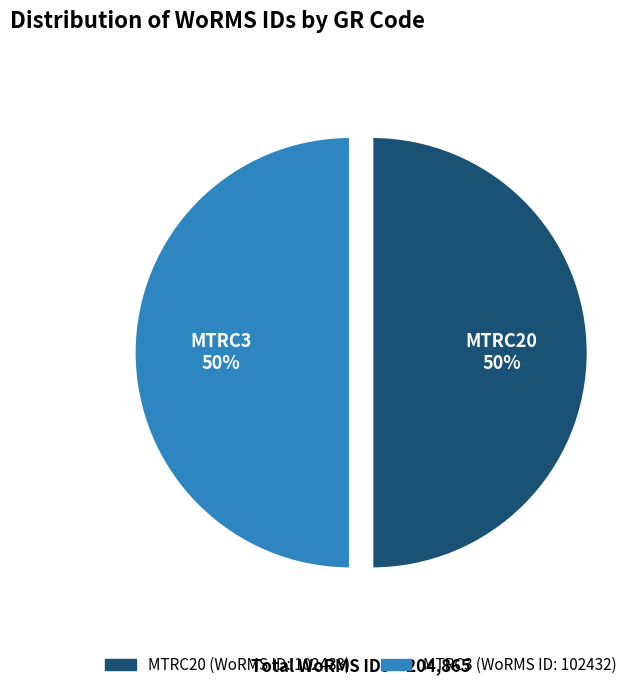

What is the ratio of the value at MTRC20 to the value at MTRC3?

1.0